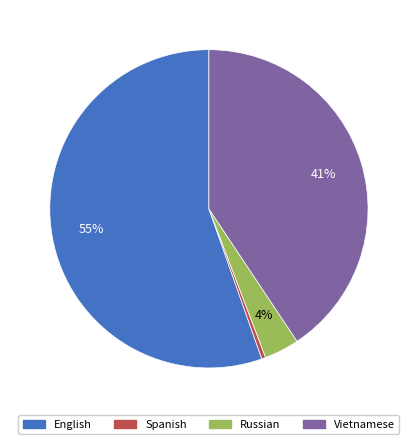

To the nearest percent, what is the average slice percentage?

25%